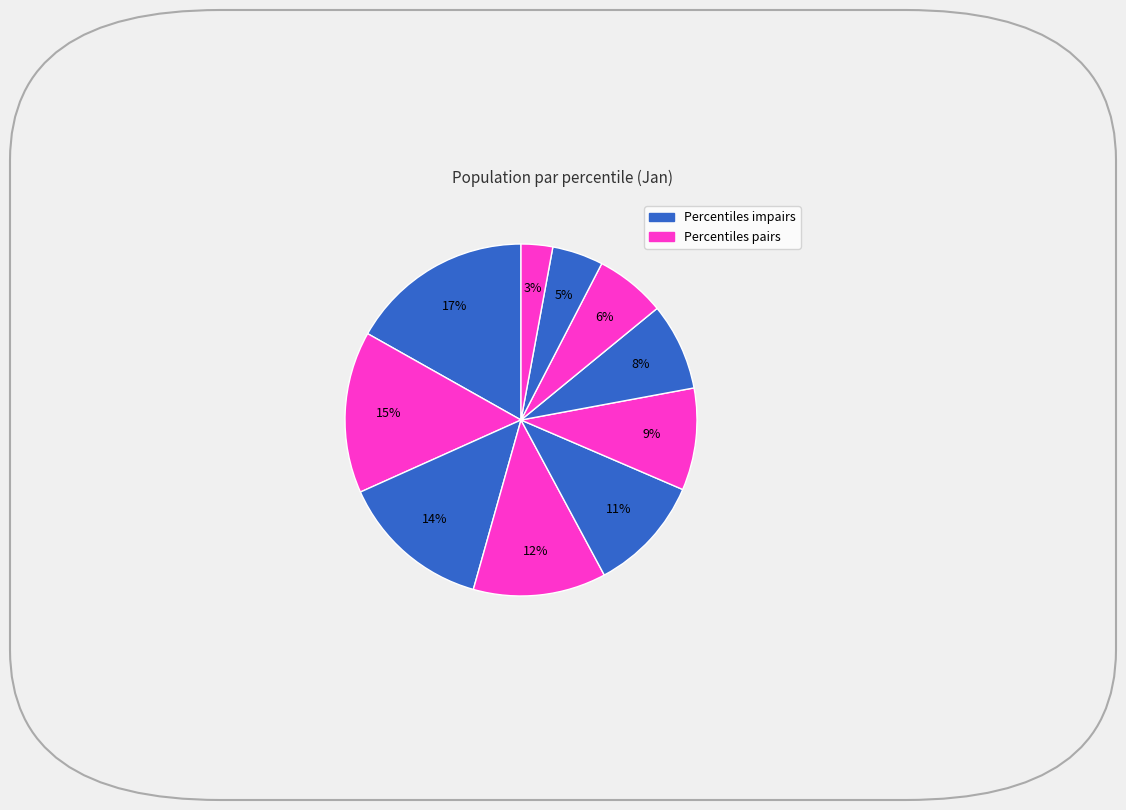

How many segments does this pie chart have?

10